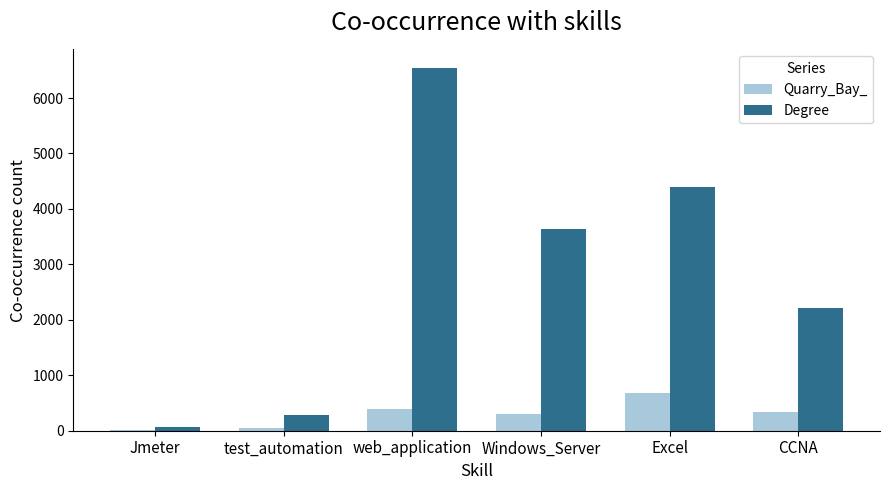

What are all the series names shown in the legend?

Quarry_Bay_, Degree